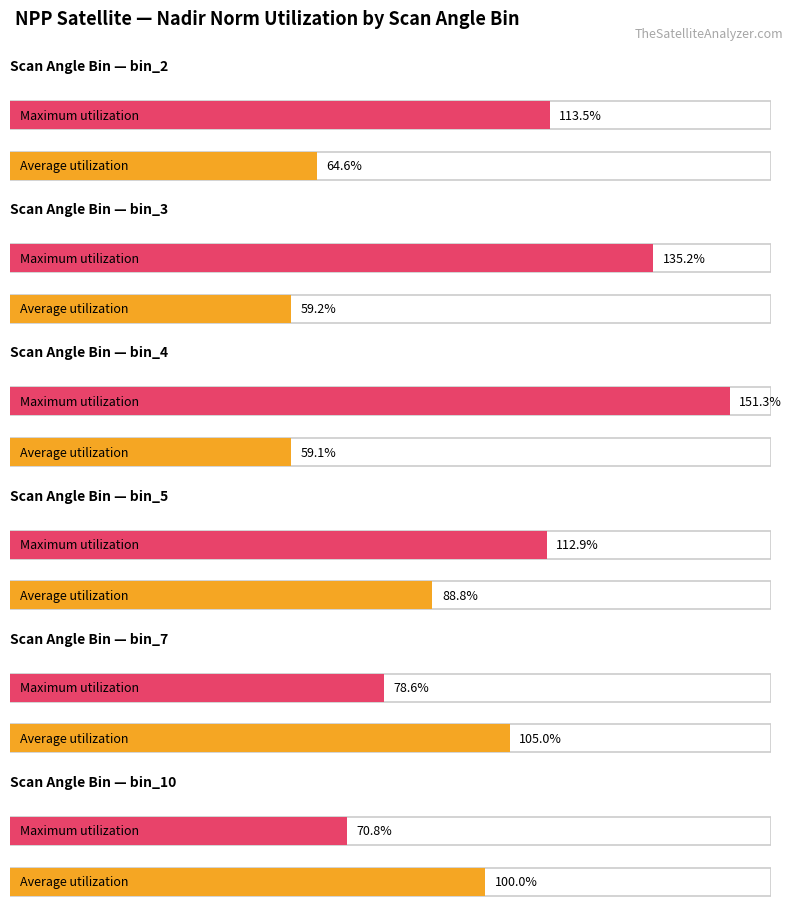

At satz_bin_2, list the series in order from largest to smallest.

Maximum utilization, Average utilization